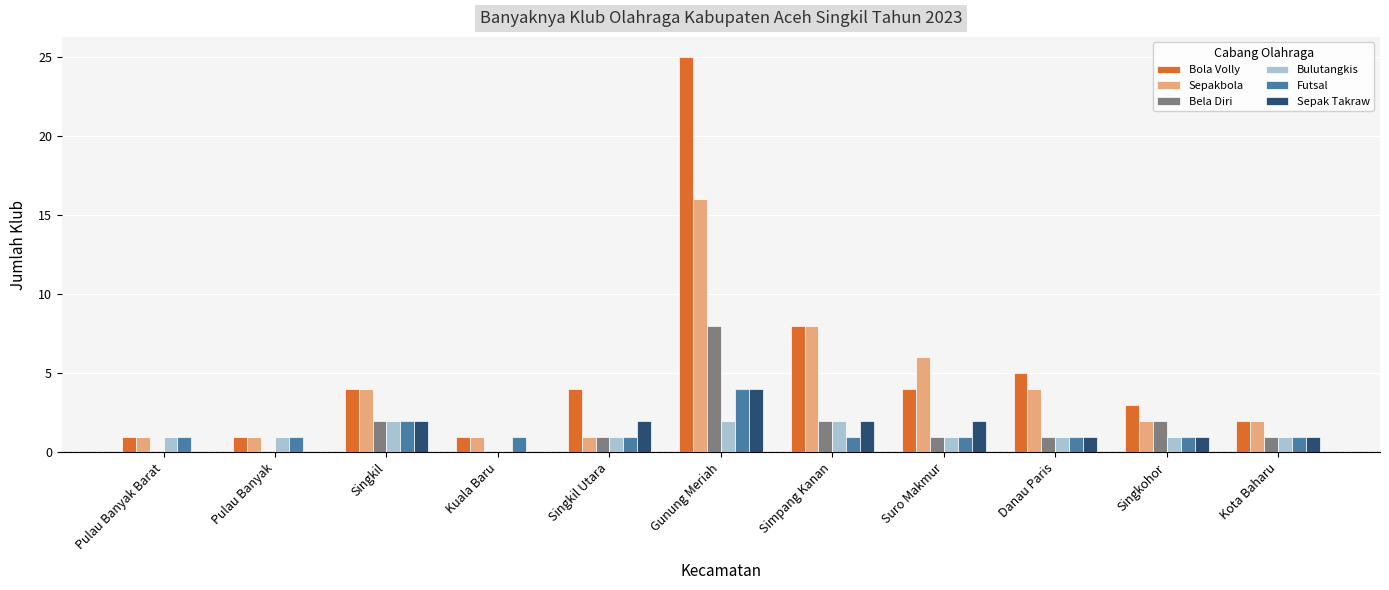

Is the value of Sepak Takraw at Singkohor greater than the value of Bela Diri at Simpang Kanan?

No